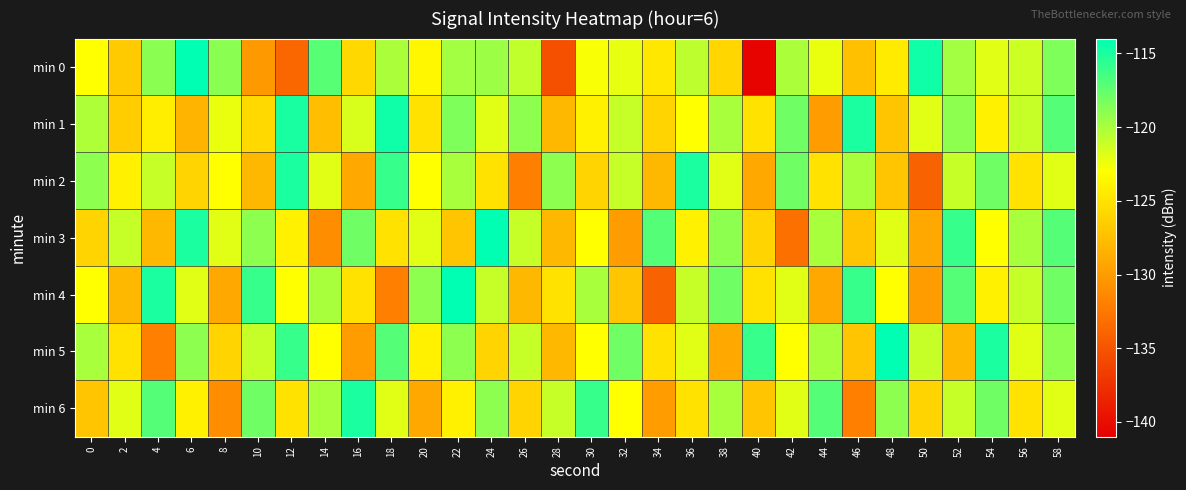

Which series changed the most between 0 and 50?

min 2